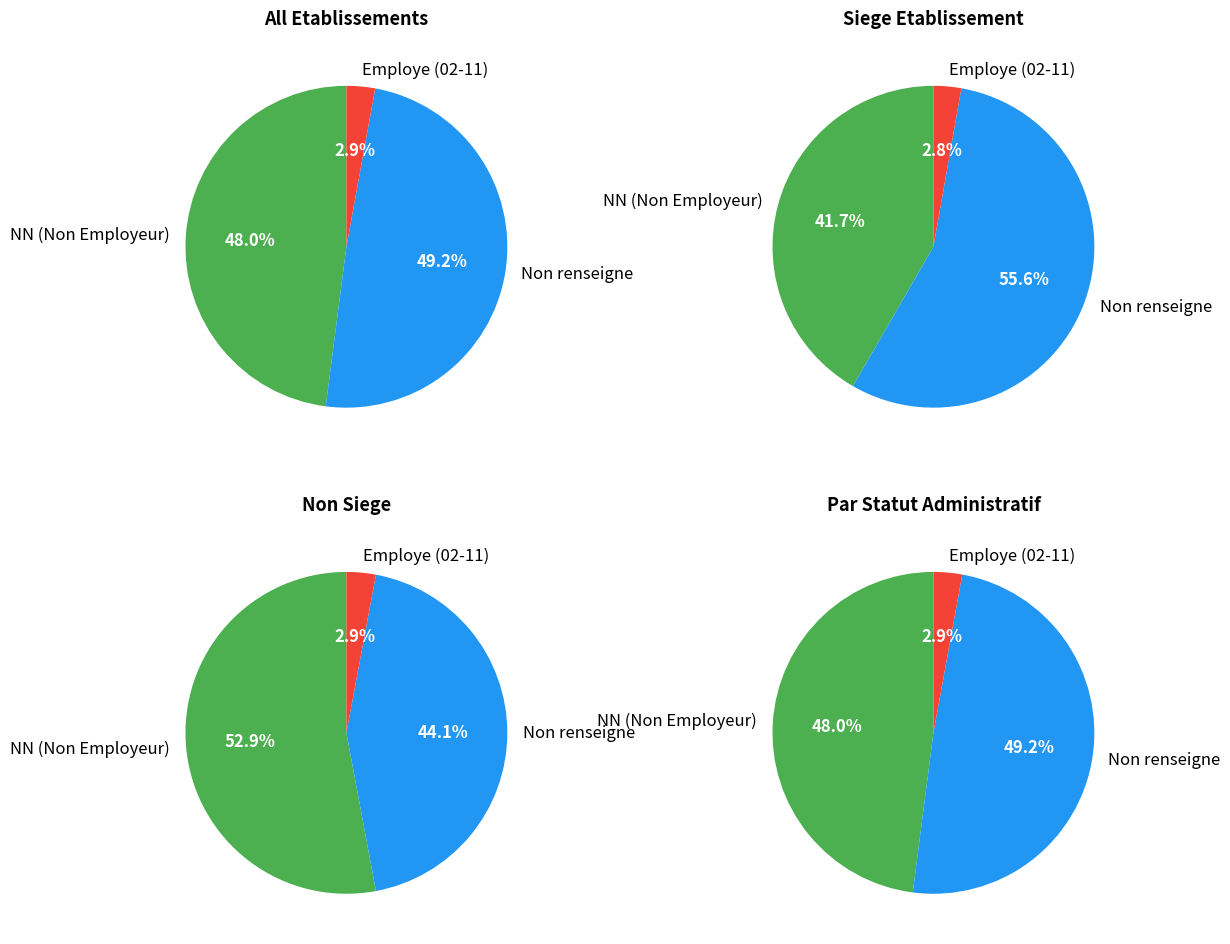

What is the majority slice?

NN